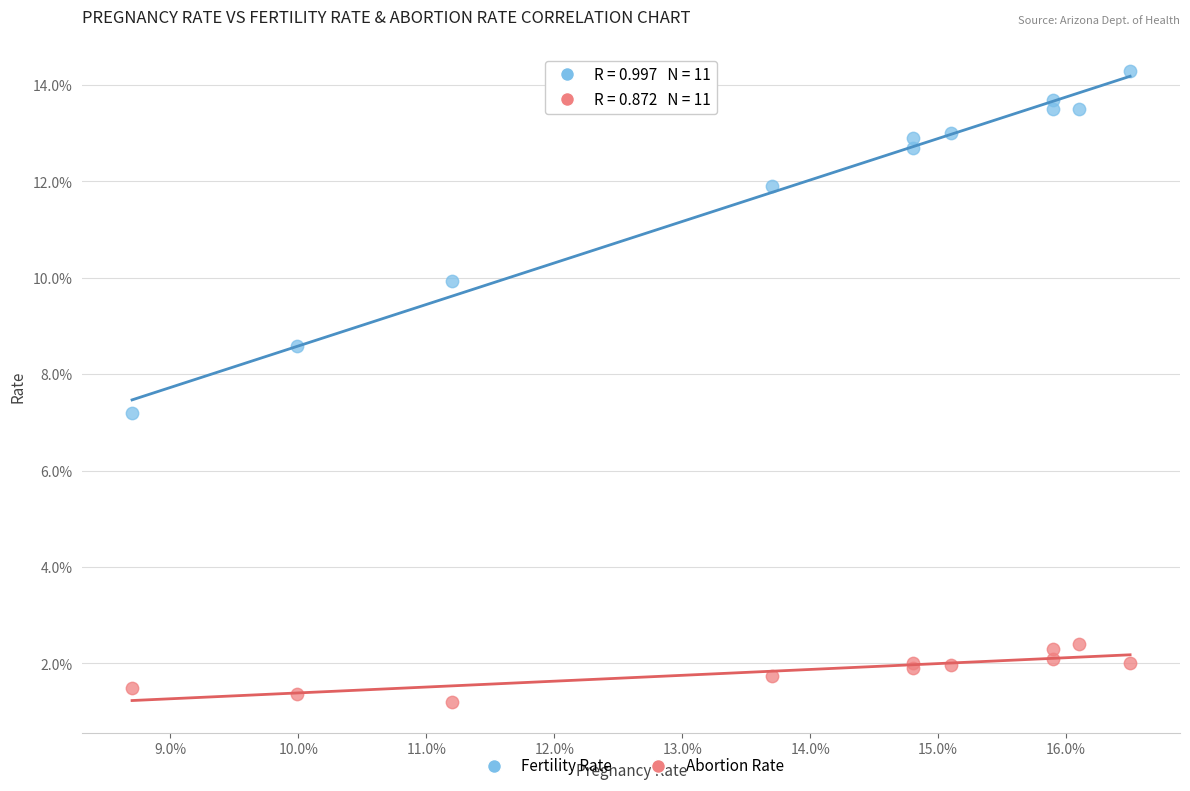

Which series reaches the maximum Y coordinate?

Fertility Rate